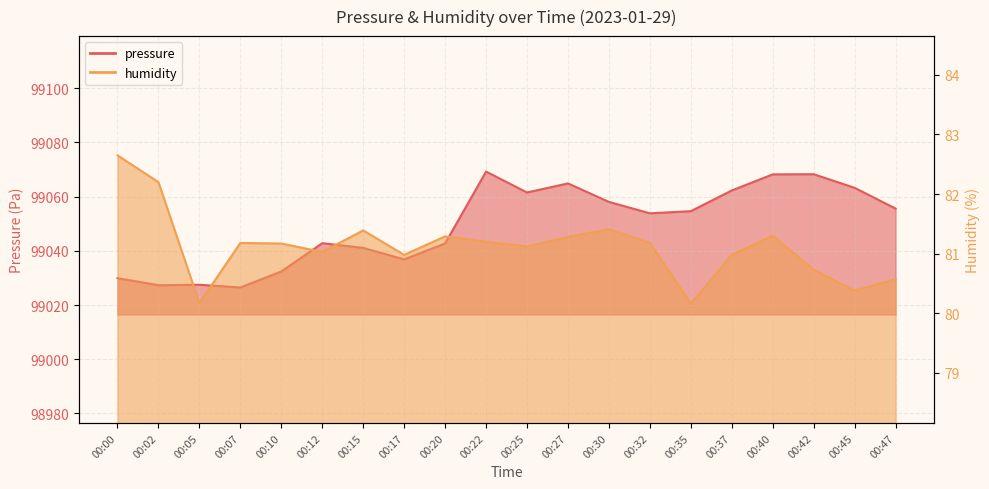

True or false: pressure and humidity intersect in this chart.

False